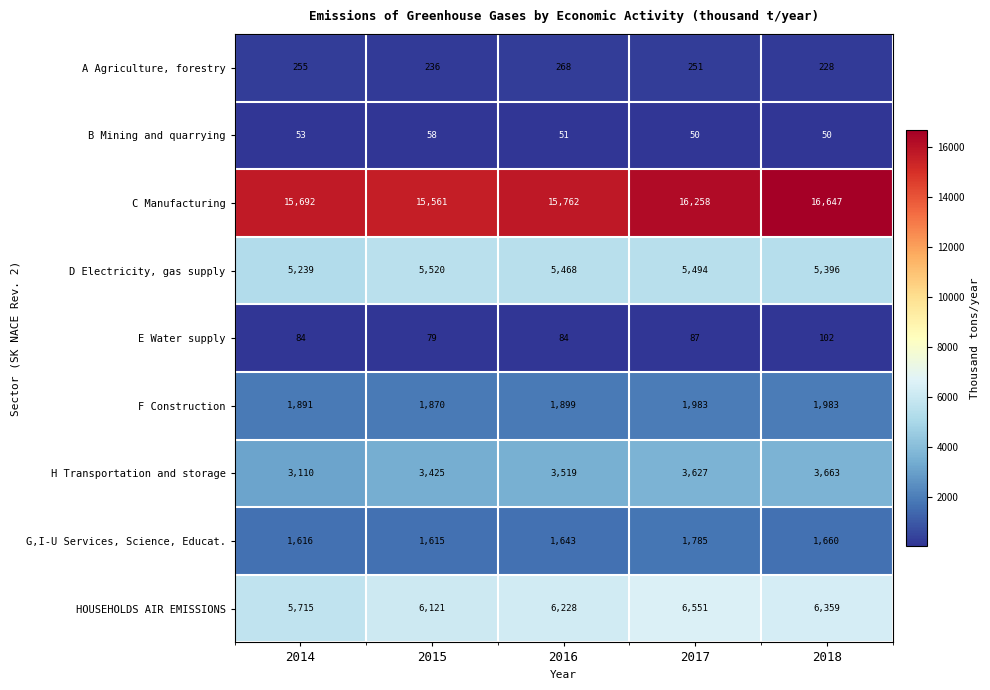

The H Transportation and storage series shows 5102 at 2015. True or false?

False